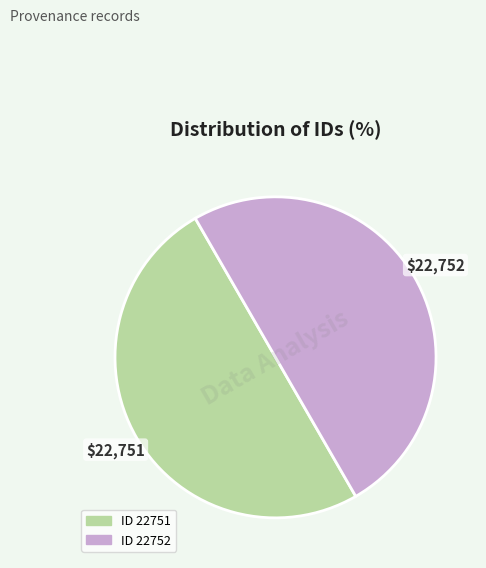

How many slices are in this pie chart?

2